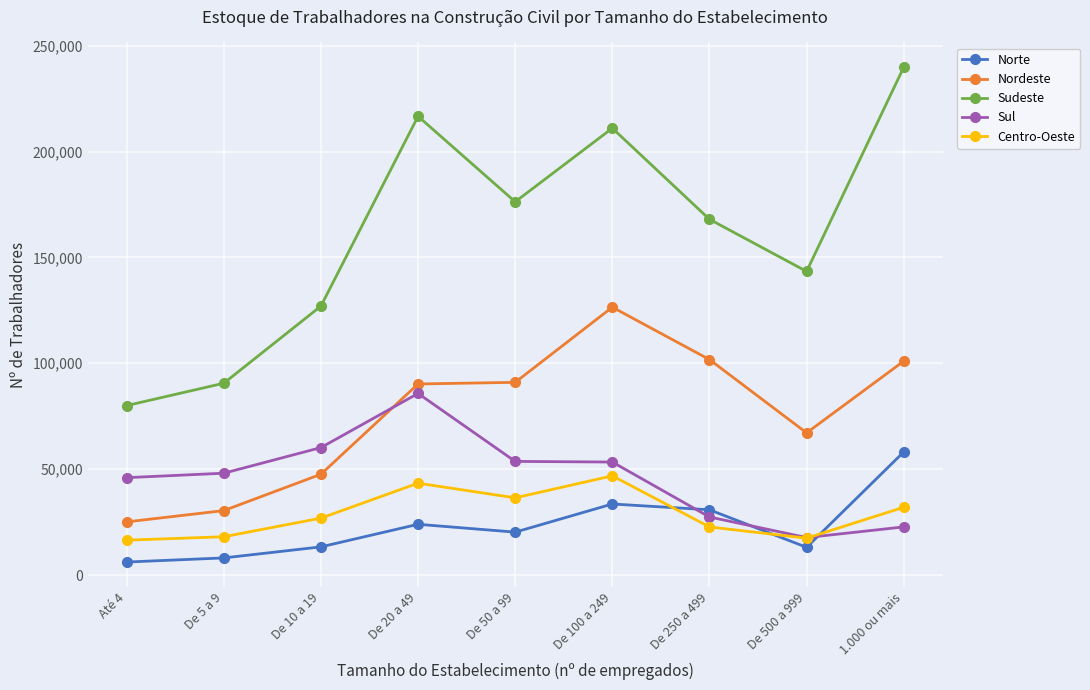

What is the minimum value for Sul?

17683